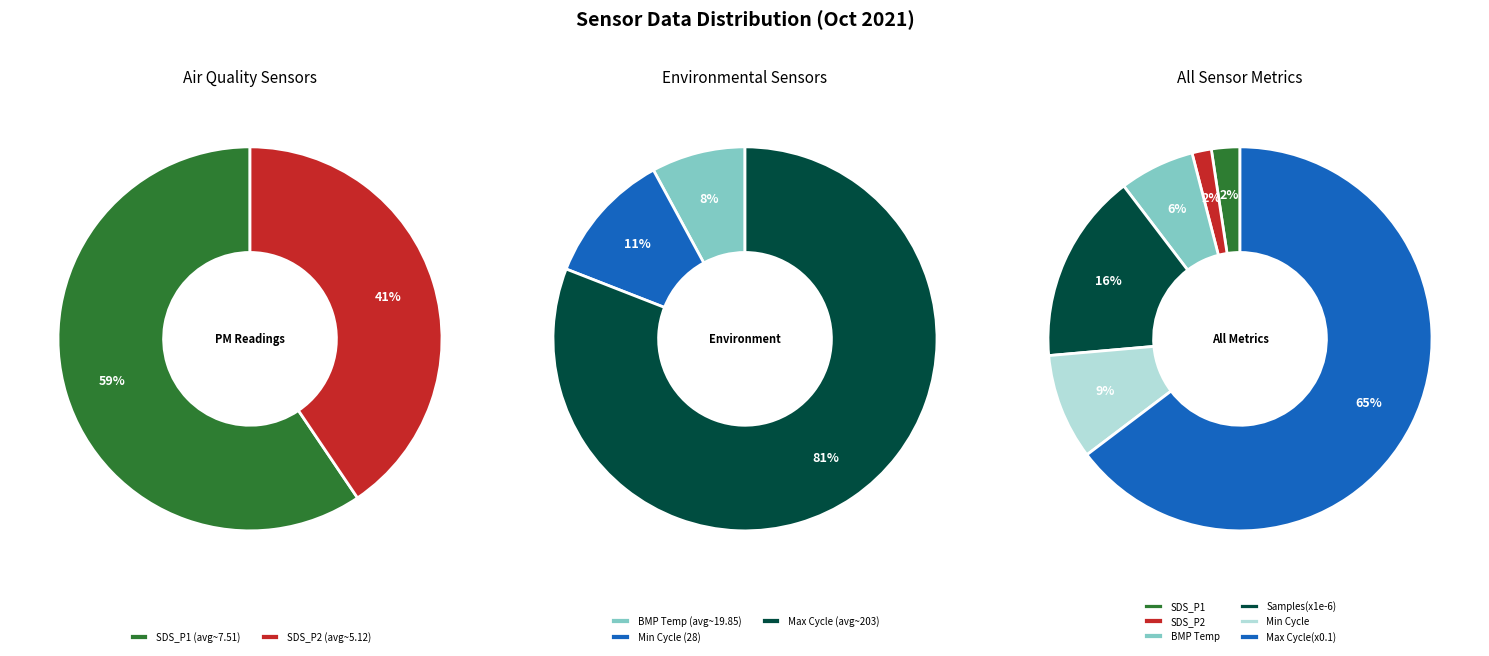

Is it true that BMP_temperature is 10% of the pie?

False